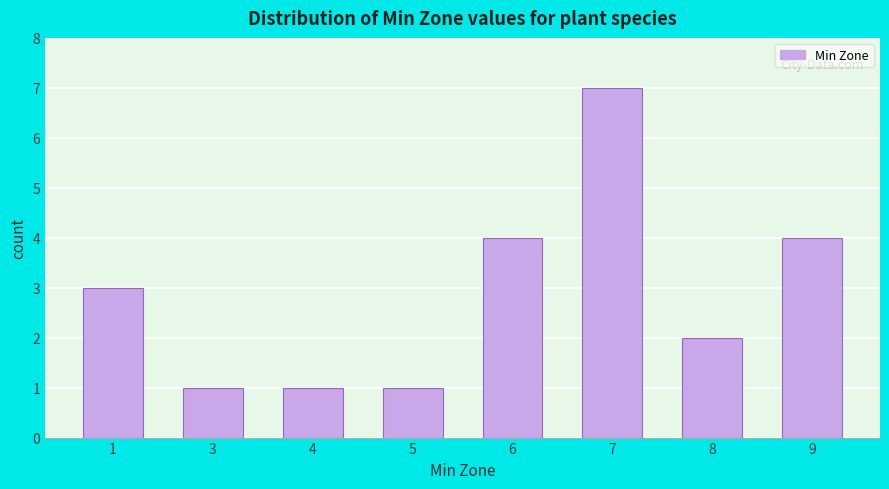

Reading right to left, transcribe all the data shown in this chart.

4	2	7	4	1	1	1	3